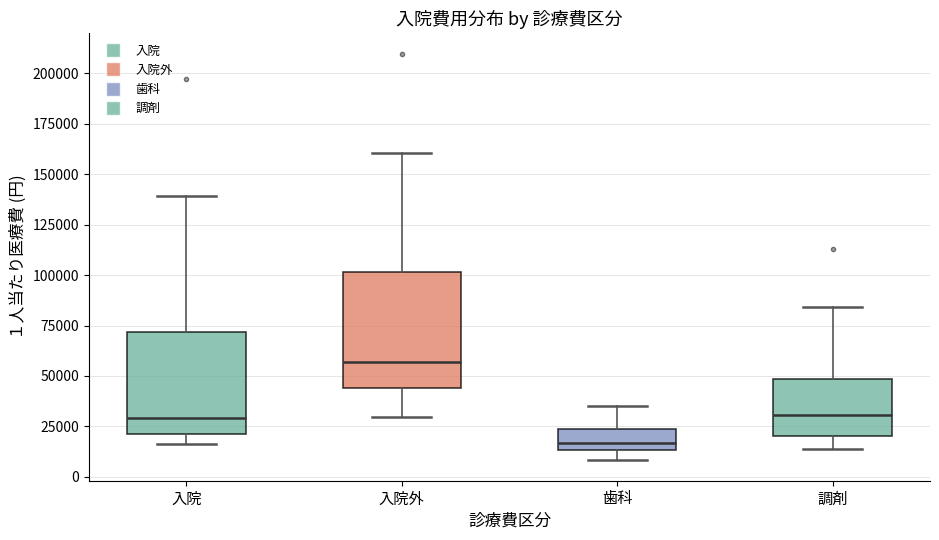

Which box's median line is the highest?

入院外